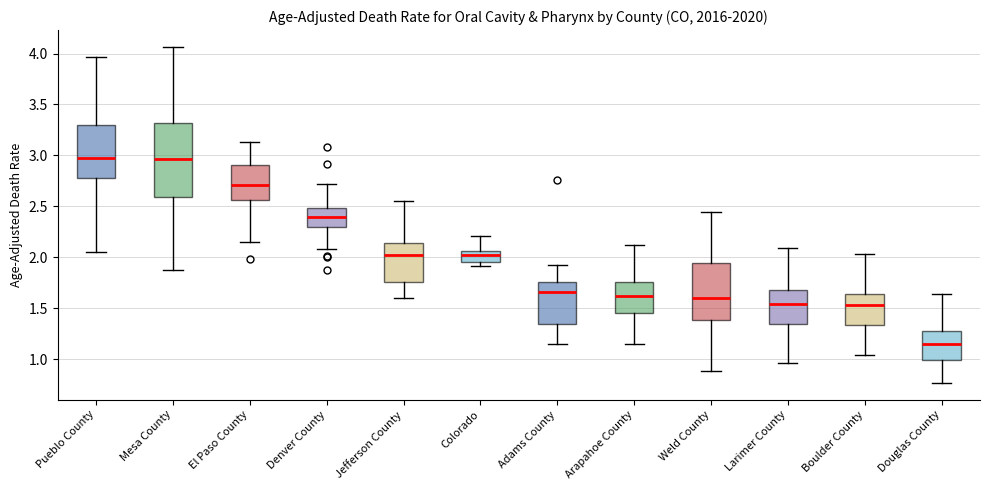

Reading left to right, transcribe this box plot: for each box, give where its median line is, the range the box spans, and where its two whiskers end, as read against the y-axis. The values are not printed on the chart, so give them approximately, as read against the axis.

Pueblo County: median 2.95, box 2.75 to 3.30, whiskers 2.05 to 3.95
Mesa County: median 2.95, box 2.60 to 3.30, whiskers 1.85 to 4.05
El Paso County: median 2.70, box 2.55 to 2.90, whiskers 2.15 to 3.15
Denver County: median 2.40, box 2.30 to 2.50, whiskers 2.10 to 2.70
Jefferson County: median 2.00, box 1.75 to 2.15, whiskers 1.60 to 2.55
Colorado: median 2.00, box 1.95 to 2.05, whiskers 1.90 to 2.20
Adams County: median 1.65, box 1.35 to 1.75, whiskers 1.15 to 1.90
Arapahoe County: median 1.60, box 1.45 to 1.75, whiskers 1.15 to 2.10
Weld County: median 1.60, box 1.40 to 1.95, whiskers 0.90 to 2.45
Larimer County: median 1.55, box 1.35 to 1.70, whiskers 0.95 to 2.10
Boulder County: median 1.55, box 1.35 to 1.65, whiskers 1.05 to 2.05
Douglas County: median 1.15, box 1.00 to 1.25, whiskers 0.75 to 1.65